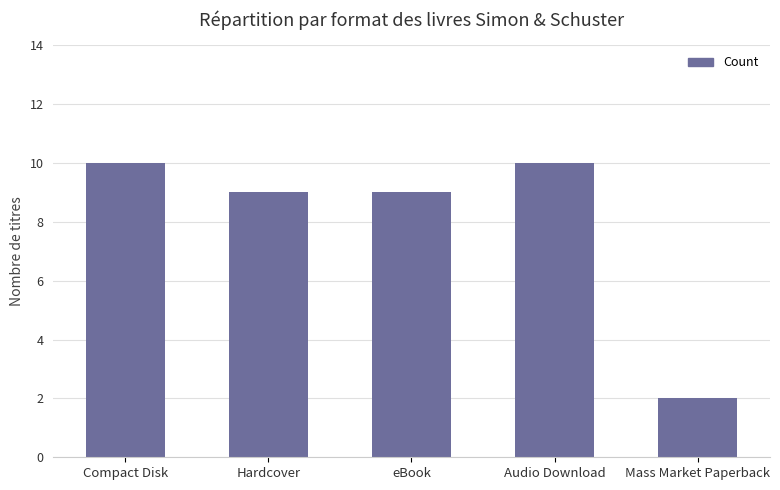

What is the sum of the values at Compact Disk and Hardcover?

19